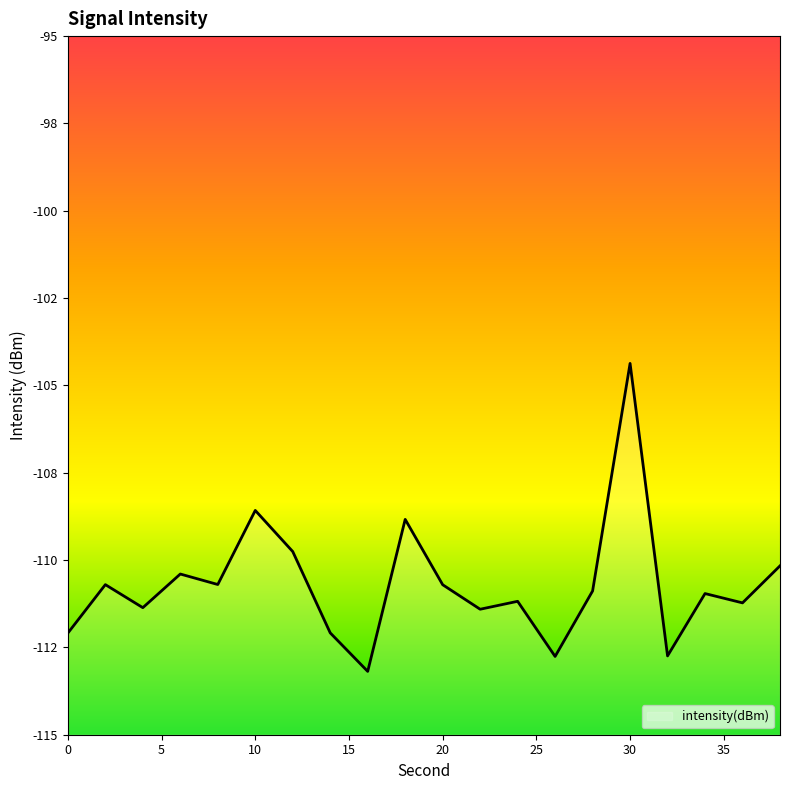

Read the value at 12.

-109.8